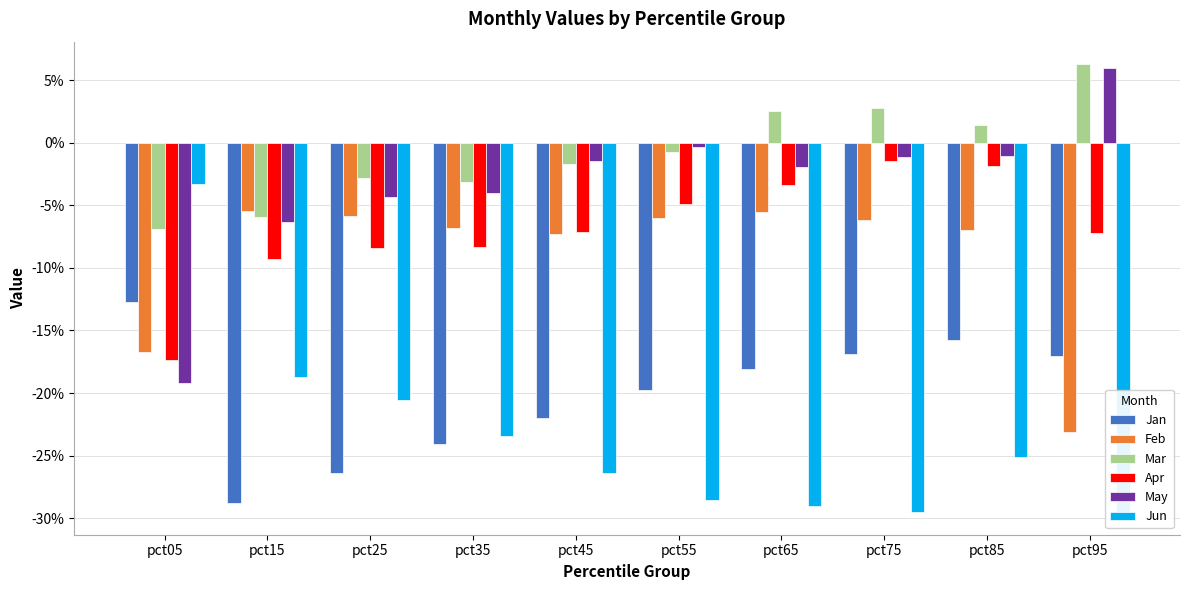

How many data points does each series have?

10